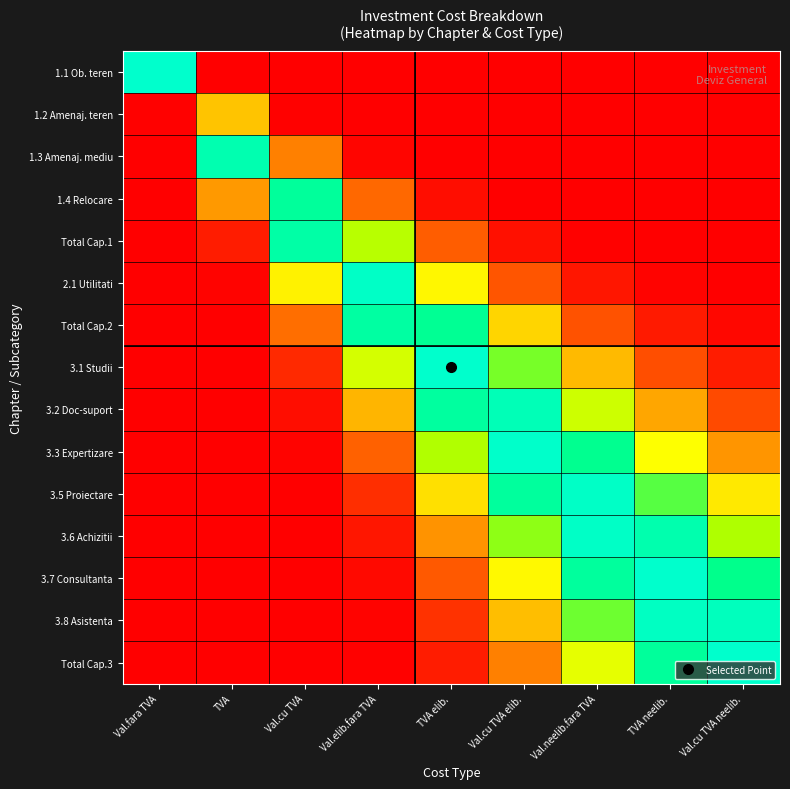

Reading left to right, transcribe all the data shown in this chart.

1.1 Ob. teren: Val.fara TVA=1.0	TVA=0.0	Val.cu TVA=0.0	Val.elib.fara TVA=0.0	TVA elib.=0.0	Val.cu TVA elib.=0.0	Val.neelib.fara TVA=0.0	TVA neelib.=0.0	Val.cu TVA neelib.=0.0
1.2 Amenaj. teren: Val.fara TVA=0.0	TVA=0.4	Val.cu TVA=0.0	Val.elib.fara TVA=0.0	TVA elib.=0.0	Val.cu TVA elib.=0.0	Val.neelib.fara TVA=0.0	TVA neelib.=0.0	Val.cu TVA neelib.=0.0
1.3 Amenaj. mediu: Val.fara TVA=0.0	TVA=0.9	Val.cu TVA=0.3	Val.elib.fara TVA=0.0	TVA elib.=0.0	Val.cu TVA elib.=0.0	Val.neelib.fara TVA=0.0	TVA neelib.=0.0	Val.cu TVA neelib.=0.0
1.4 Relocare: Val.fara TVA=0.0	TVA=0.3	Val.cu TVA=0.9	Val.elib.fara TVA=0.2	TVA elib.=0.0	Val.cu TVA elib.=0.0	Val.neelib.fara TVA=0.0	TVA neelib.=0.0	Val.cu TVA neelib.=0.0
Total Cap.1: Val.fara TVA=0.0	TVA=0.1	Val.cu TVA=0.9	Val.elib.fara TVA=0.7	TVA elib.=0.2	Val.cu TVA elib.=0.0	Val.neelib.fara TVA=0.0	TVA neelib.=0.0	Val.cu TVA neelib.=0.0
2.1 Utilitati: Val.fara TVA=0.0	TVA=0.0	Val.cu TVA=0.5	Val.elib.fara TVA=1.0	TVA elib.=0.5	Val.cu TVA elib.=0.2	Val.neelib.fara TVA=0.0	TVA neelib.=0.0	Val.cu TVA neelib.=0.0
Total Cap.2: Val.fara TVA=0.0	TVA=0.0	Val.cu TVA=0.2	Val.elib.fara TVA=0.9	TVA elib.=0.9	Val.cu TVA elib.=0.5	Val.neelib.fara TVA=0.2	TVA neelib.=0.1	Val.cu TVA neelib.=0.0
3.1 Studii: Val.fara TVA=0.0	TVA=0.0	Val.cu TVA=0.1	Val.elib.fara TVA=0.6	TVA elib.=1.0	Val.cu TVA elib.=0.8	Val.neelib.fara TVA=0.4	TVA neelib.=0.2	Val.cu TVA neelib.=0.1
3.2 Doc-suport: Val.fara TVA=0.0	TVA=0.0	Val.cu TVA=0.0	Val.elib.fara TVA=0.4	TVA elib.=0.9	Val.cu TVA elib.=1.0	Val.neelib.fara TVA=0.7	TVA neelib.=0.3	Val.cu TVA neelib.=0.2
3.3 Expertizare: Val.fara TVA=0.0	TVA=0.0	Val.cu TVA=0.0	Val.elib.fara TVA=0.2	TVA elib.=0.7	Val.cu TVA elib.=1.0	Val.neelib.fara TVA=0.9	TVA neelib.=0.6	Val.cu TVA neelib.=0.3
3.5 Proiectare: Val.fara TVA=0.0	TVA=0.0	Val.cu TVA=0.0	Val.elib.fara TVA=0.1	TVA elib.=0.5	Val.cu TVA elib.=0.9	Val.neelib.fara TVA=1.0	TVA neelib.=0.8	Val.cu TVA neelib.=0.5
3.6 Achizitii: Val.fara TVA=0.0	TVA=0.0	Val.cu TVA=0.0	Val.elib.fara TVA=0.0	TVA elib.=0.3	Val.cu TVA elib.=0.7	Val.neelib.fara TVA=1.0	TVA neelib.=0.9	Val.cu TVA neelib.=0.7
3.7 Consultanta: Val.fara TVA=0.0	TVA=0.0	Val.cu TVA=0.0	Val.elib.fara TVA=0.0	TVA elib.=0.2	Val.cu TVA elib.=0.6	Val.neelib.fara TVA=0.9	TVA neelib.=1.0	Val.cu TVA neelib.=0.9
3.8 Asistenta: Val.fara TVA=0.0	TVA=0.0	Val.cu TVA=0.0	Val.elib.fara TVA=0.0	TVA elib.=0.1	Val.cu TVA elib.=0.4	Val.neelib.fara TVA=0.8	TVA neelib.=1.0	Val.cu TVA neelib.=1.0
Total Cap.3: Val.fara TVA=0.0	TVA=0.0	Val.cu TVA=0.0	Val.elib.fara TVA=0.0	TVA elib.=0.1	Val.cu TVA elib.=0.3	Val.neelib.fara TVA=0.6	TVA neelib.=0.9	Val.cu TVA neelib.=1.0